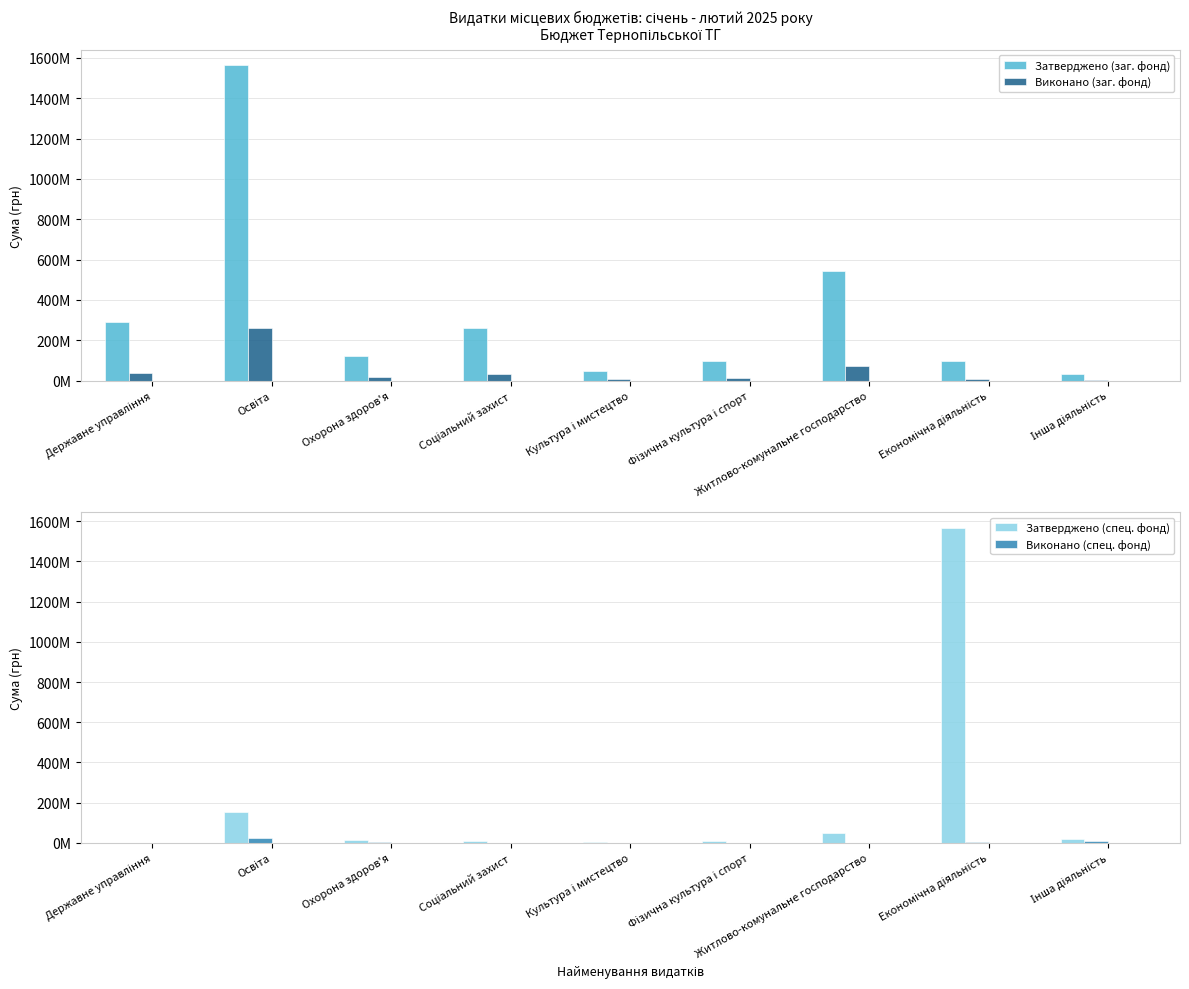

What is the label of the 2nd bar from the right?

Економічна діяльність